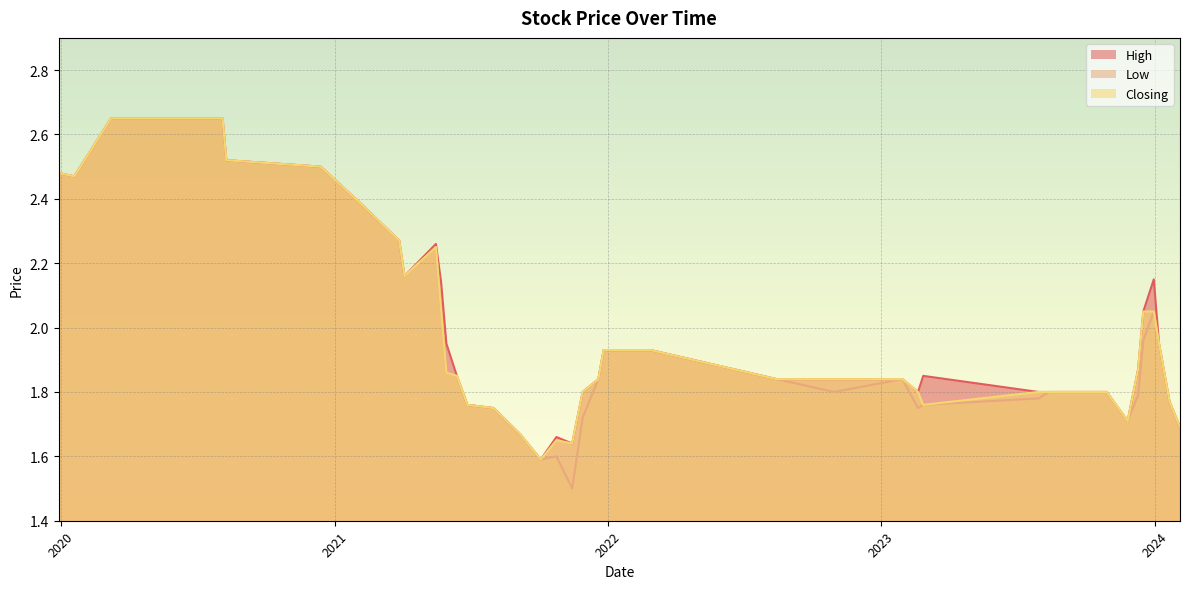

What is the difference between the second highest and second lowest values in the Low series?

1.1